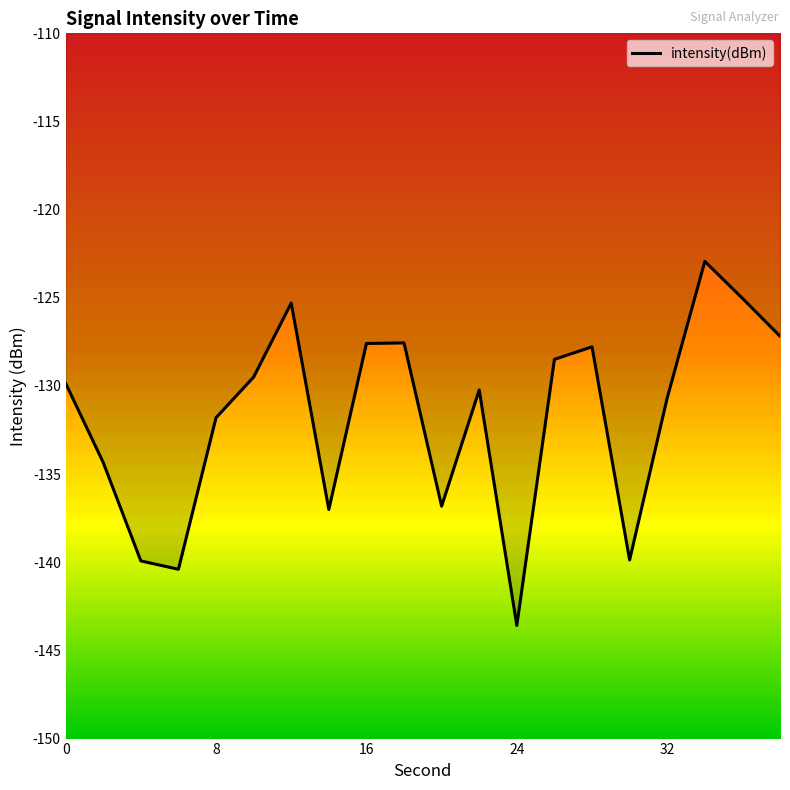

What is the maximum value shown in the chart?

-122.9